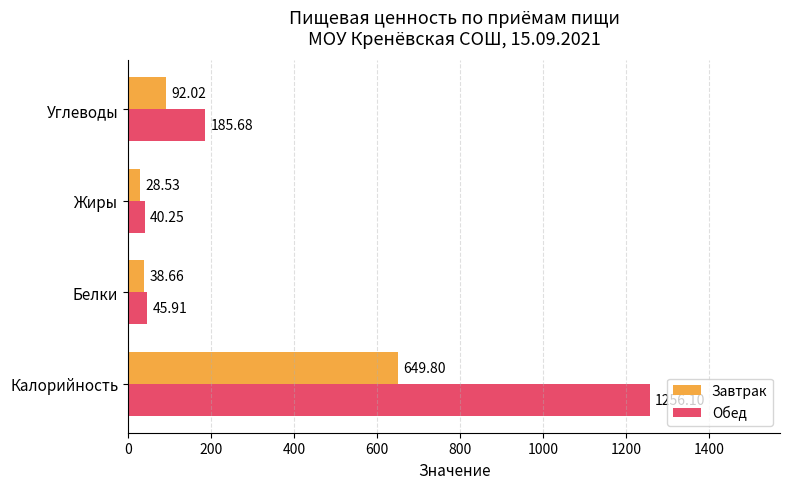

What is the difference between the second highest and second lowest values in the Обед series?

139.8